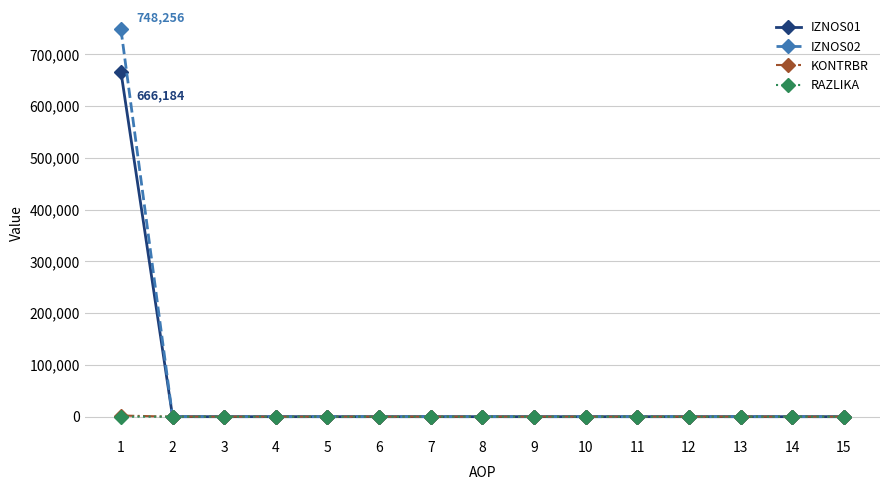

How many series are shown in this chart?

4